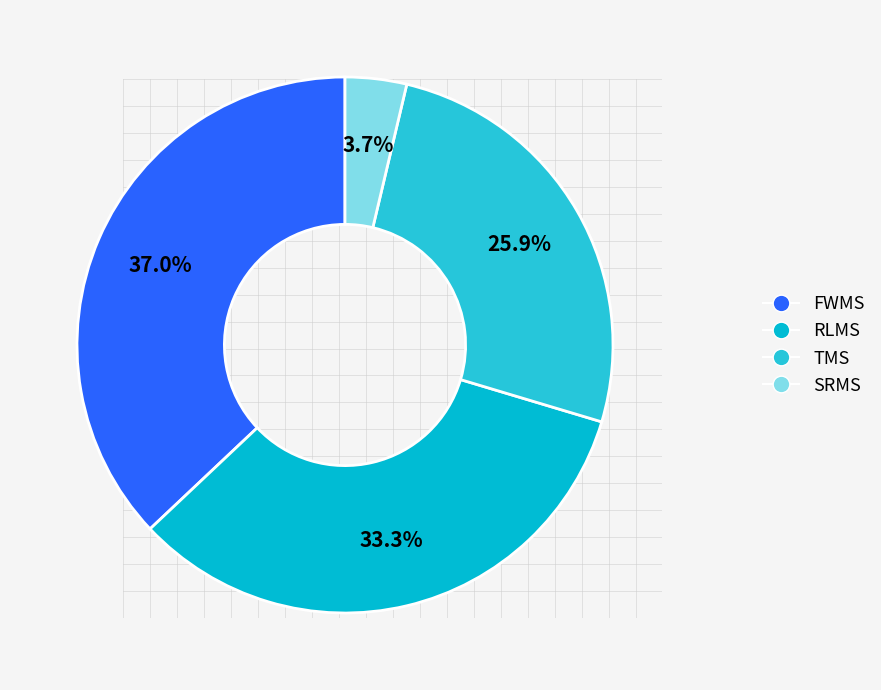

Does any single category account for the majority?

No